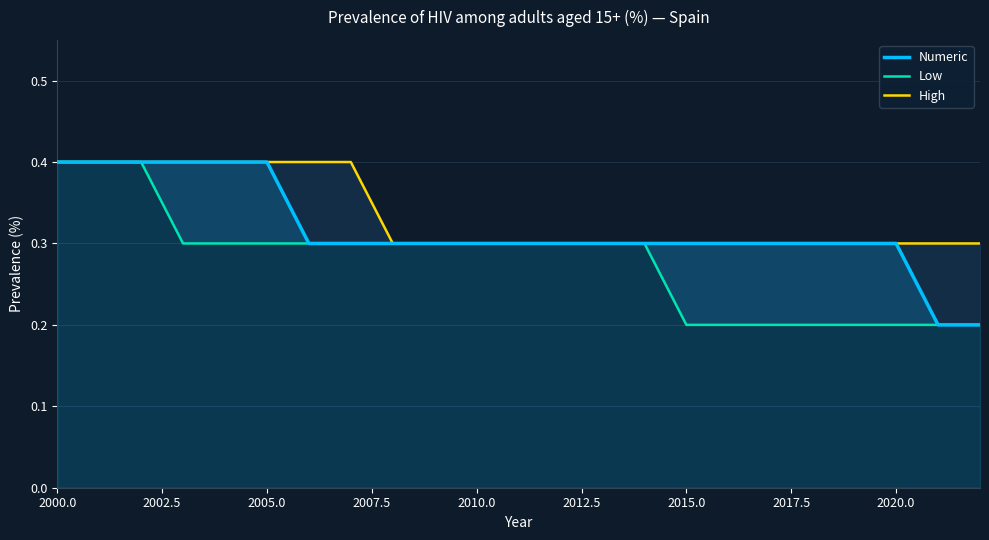

Is the value of High at 17 greater than the value of Numeric at 2015.0?

No